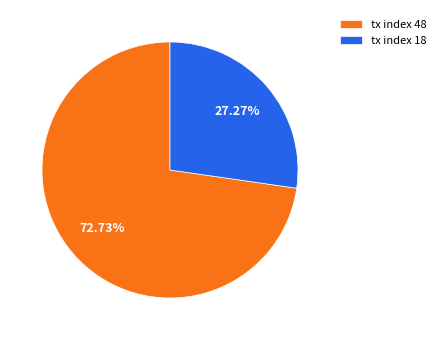

Which slice is the smallest?

tx index 18